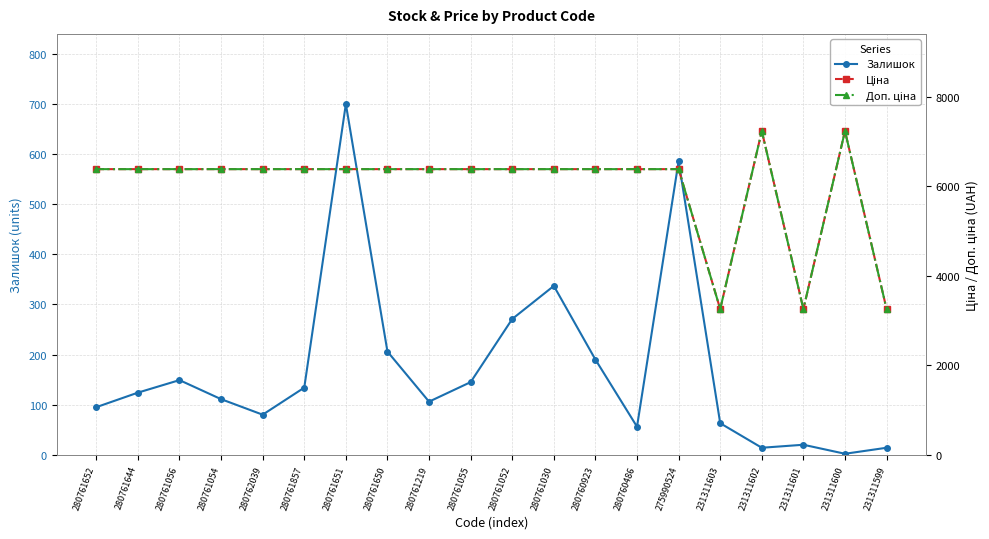

True or false: Залишок and Ціна intersect in this chart.

False